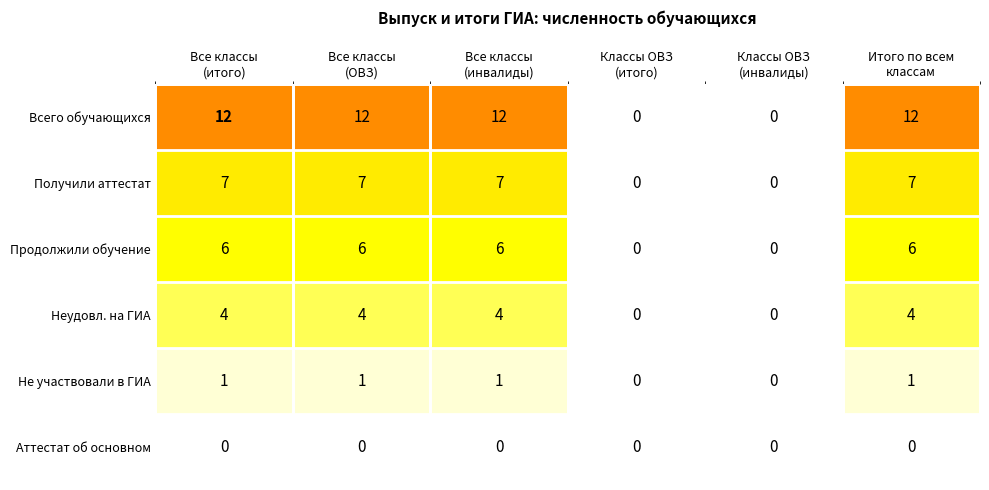

At how many categories does at least one series exceed 10?

4